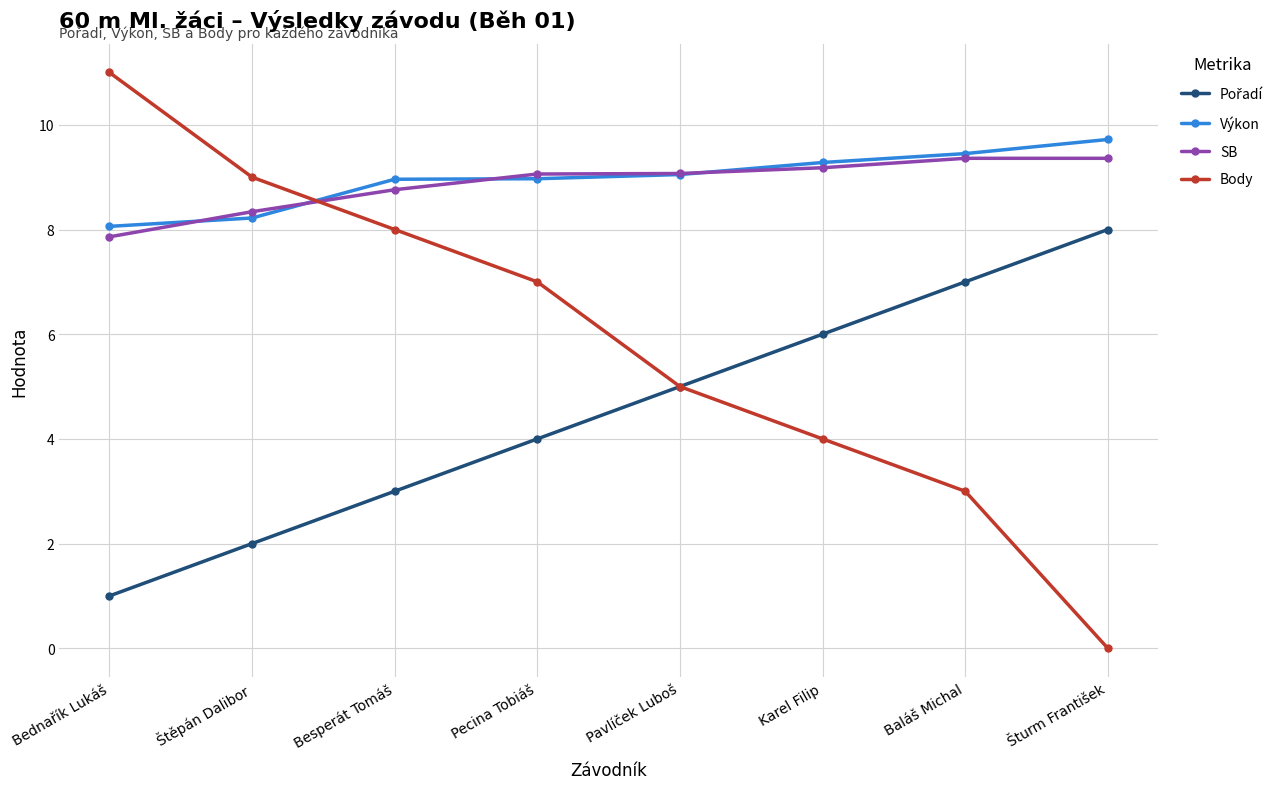

What is the sum of the Body values at Besperát Tomáš and Baláš Michal?

11.0